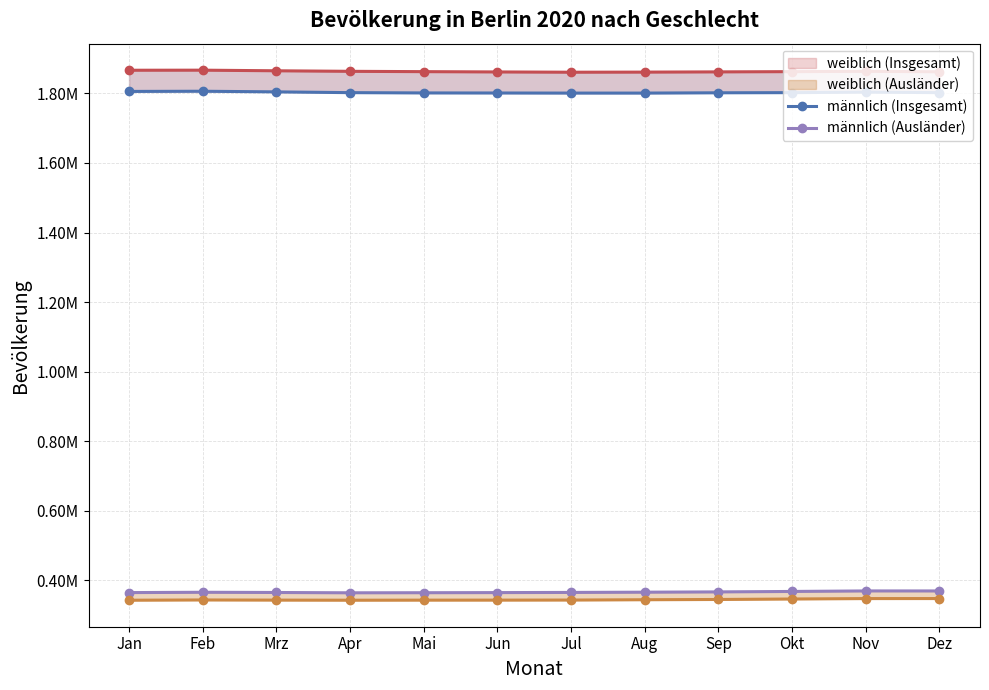

Count the number of data series in this chart.

4